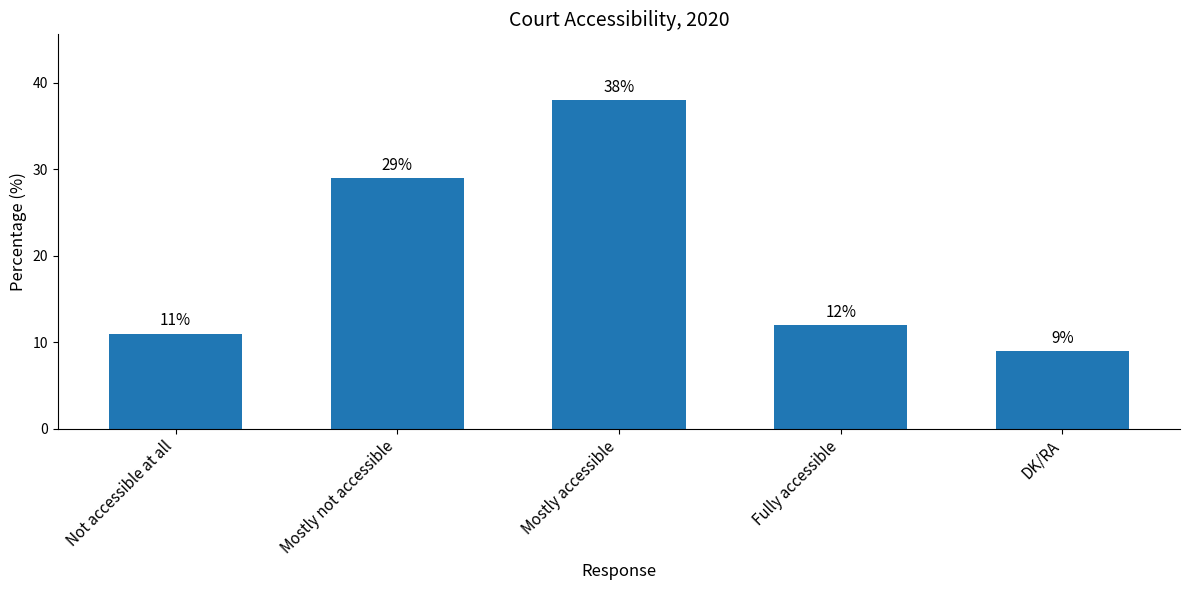

List the labels in order of value, smallest first.

DK/RA, Not accessible at all, Fully accessible, Mostly not accessible, Mostly accessible